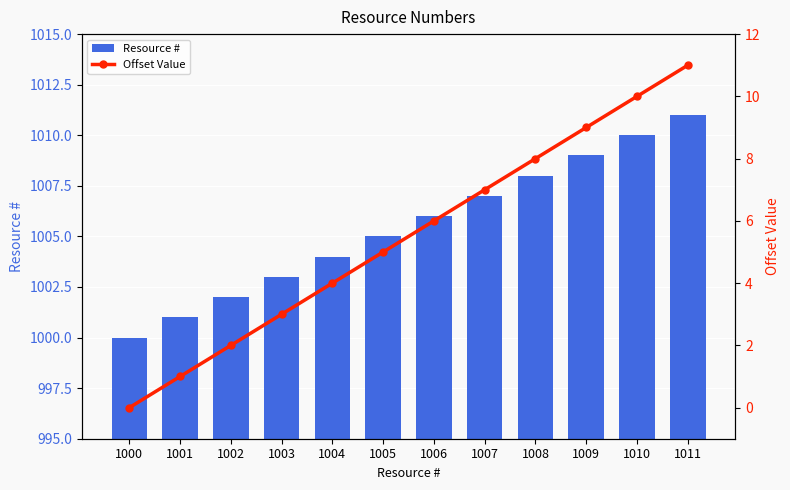

How many values in the Resource # series exceed 1006?

5